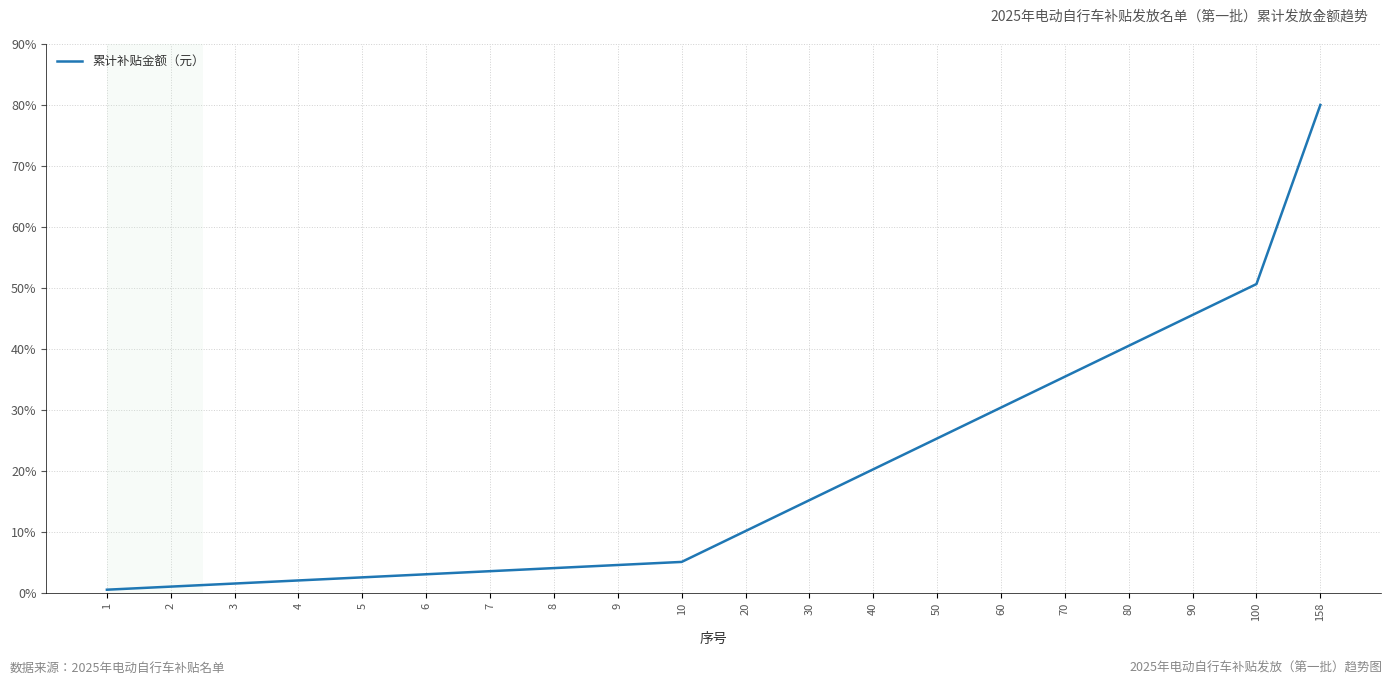

What is the maximum value shown in the chart?

80.0